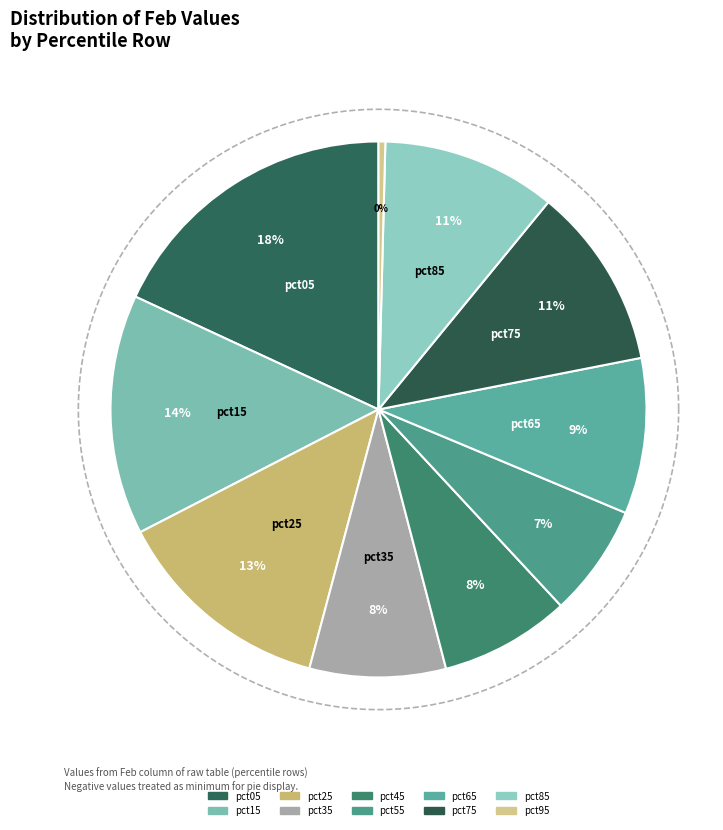

What is the total percentage of pct75 and pct85?

21.5%